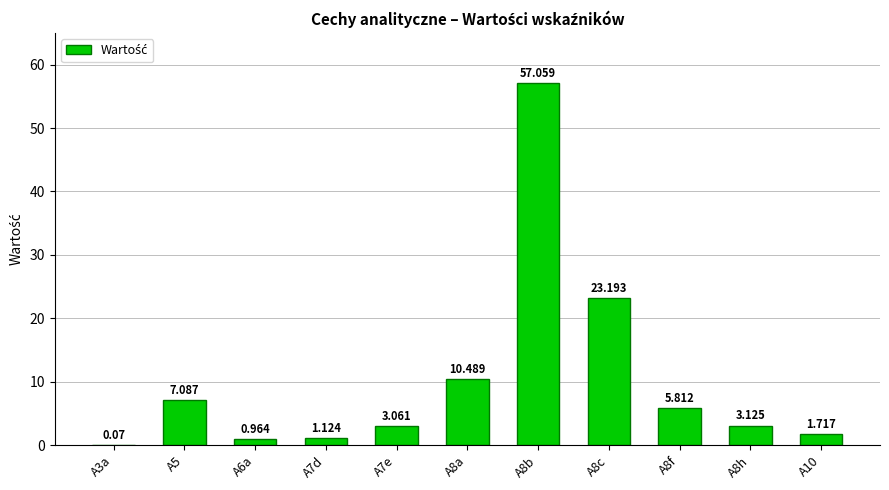

Is it true that the value at A8h is 0.9?

False